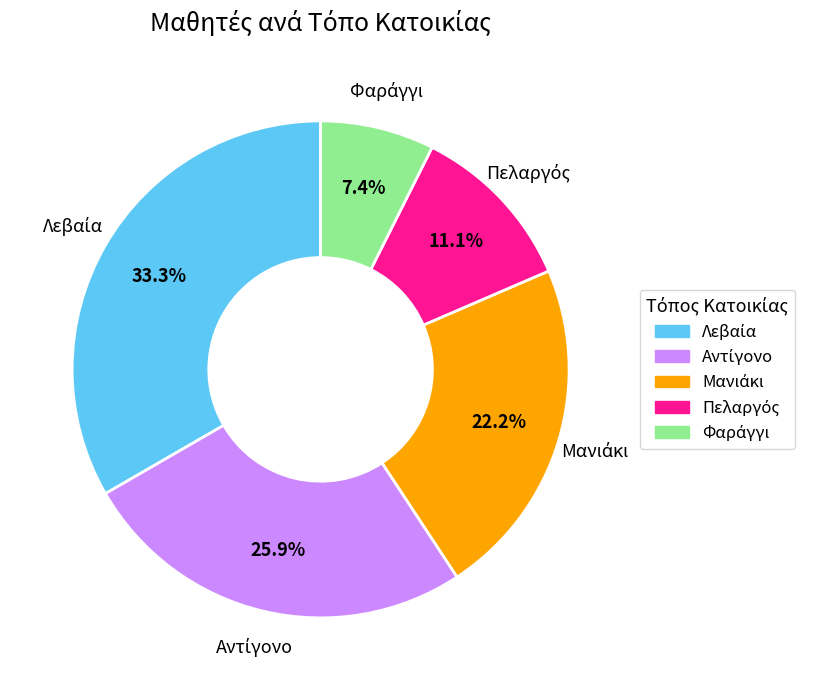

Is there a majority slice in this chart?

No